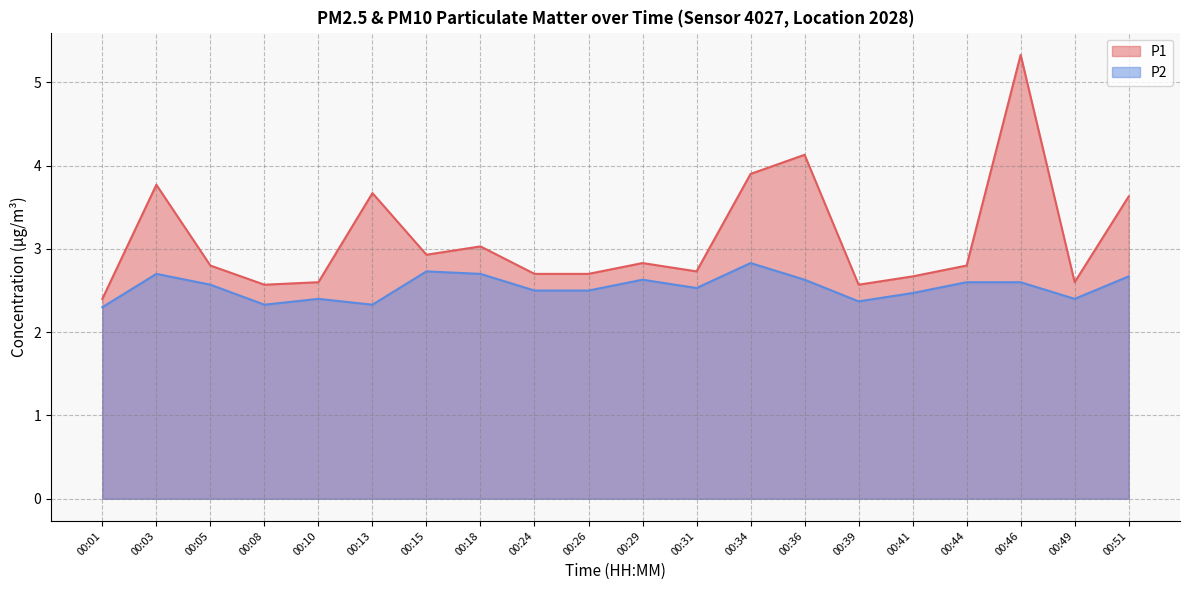

Which series has the largest total across all categories?

P1